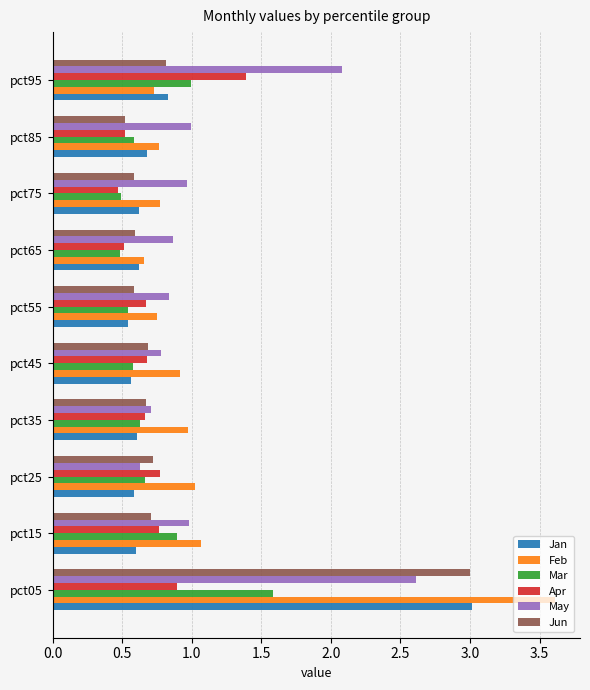

What is the difference between the highest and lowest values at pct55?

0.3